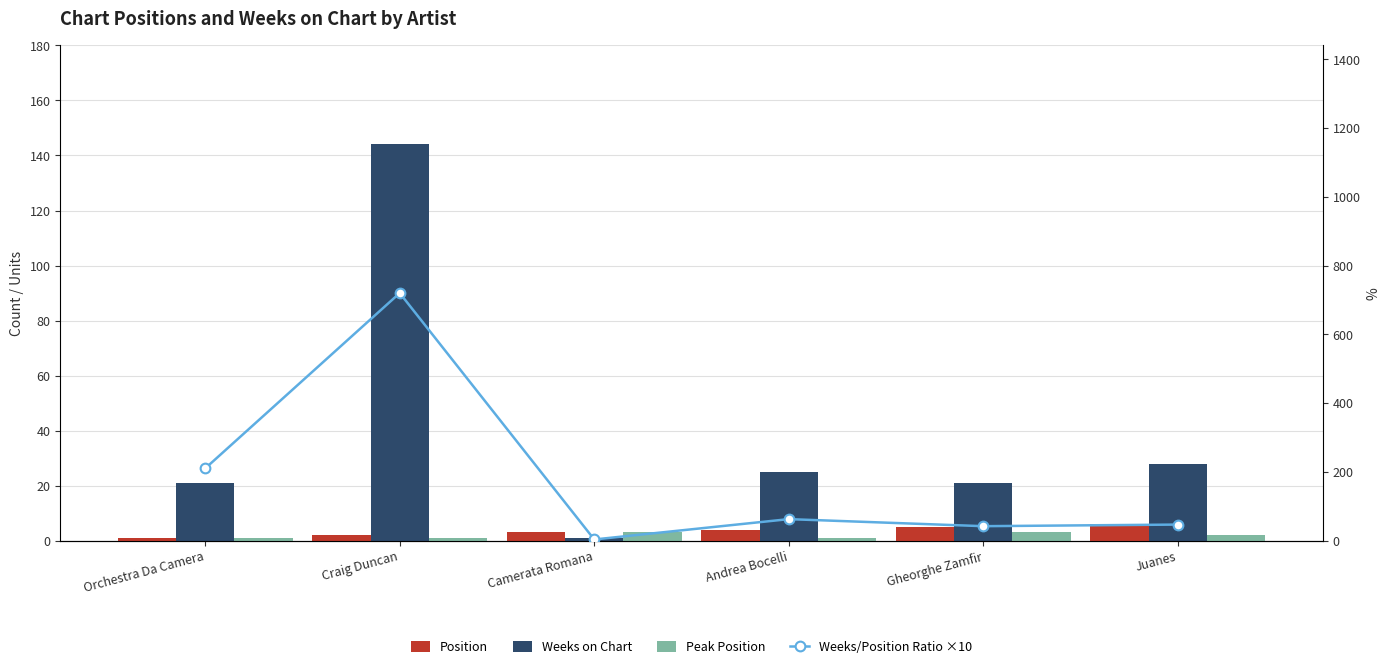

What is the label of the 1st bar from the left?

Orchestra Da Camera